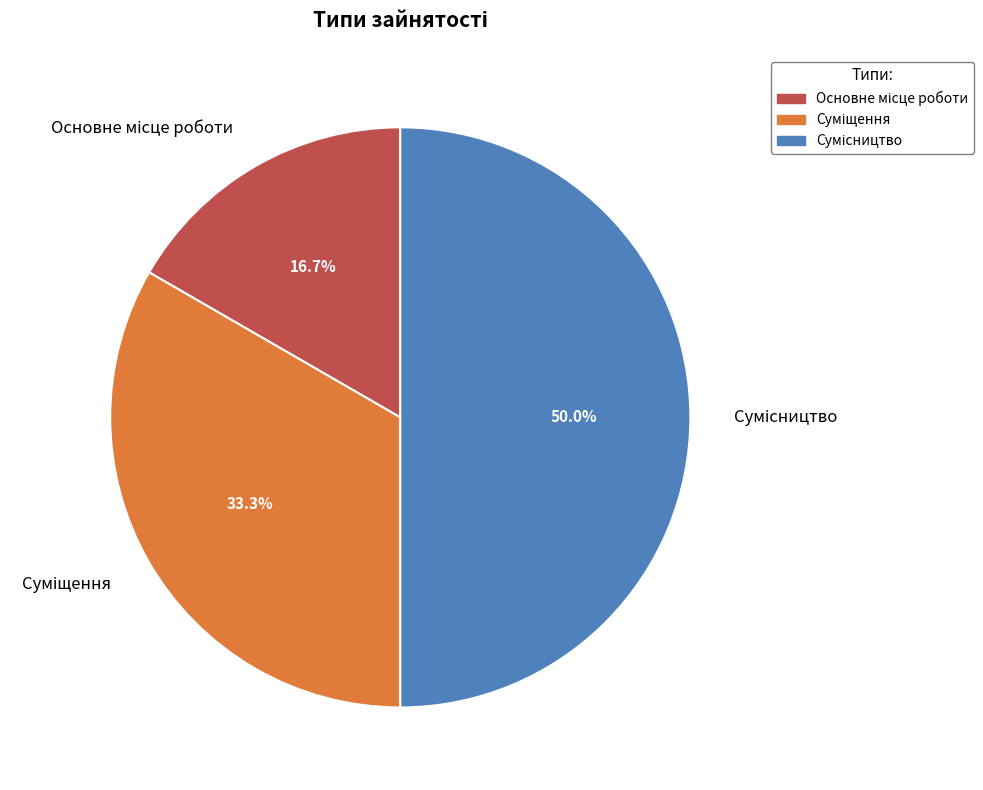

Which category has the smallest portion of the pie?

Основне місце роботи